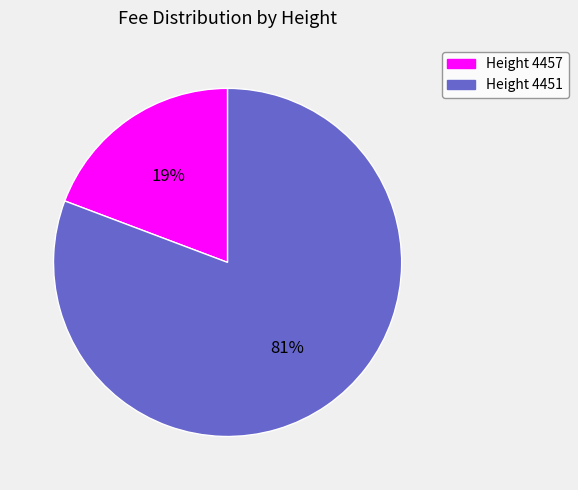

Count the number of slices in the pie.

2